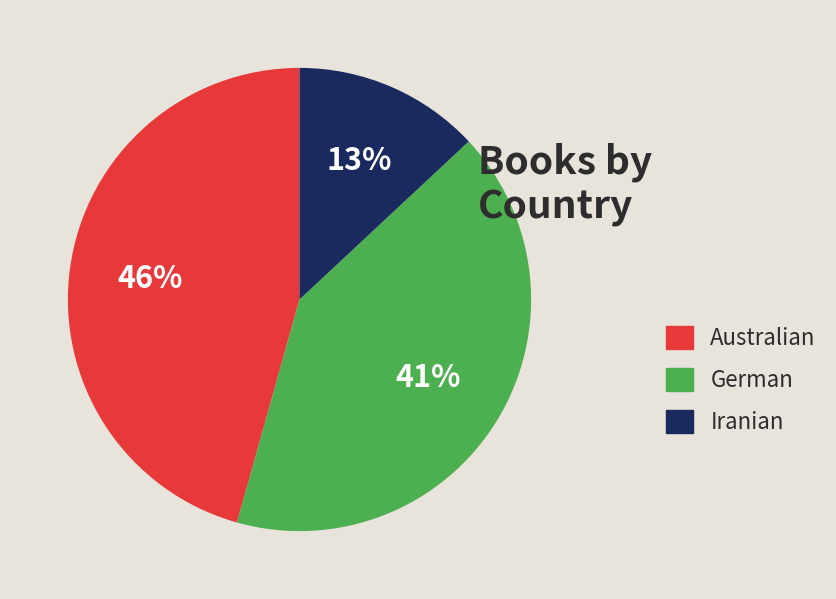

Count the number of slices in the pie.

3